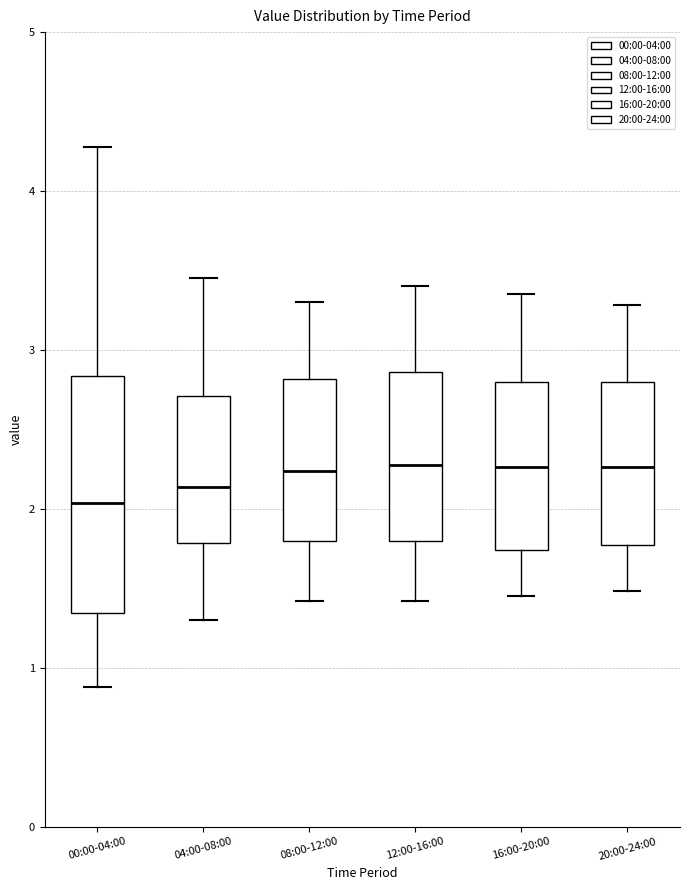

Reading left to right, read every box against the y-axis: the position of its median line, the range the box covers, and the ends of its whiskers. The values are not printed on the chart, so give them approximately, as read against the axis.

00:00-04:00: median 2.0, box 1.3 to 2.8, whiskers 0.9 to 4.3
04:00-08:00: median 2.1, box 1.8 to 2.7, whiskers 1.3 to 3.5
08:00-12:00: median 2.2, box 1.8 to 2.8, whiskers 1.4 to 3.3
12:00-16:00: median 2.3, box 1.8 to 2.9, whiskers 1.4 to 3.4
16:00-20:00: median 2.3, box 1.7 to 2.8, whiskers 1.5 to 3.4
20:00-24:00: median 2.3, box 1.8 to 2.8, whiskers 1.5 to 3.3